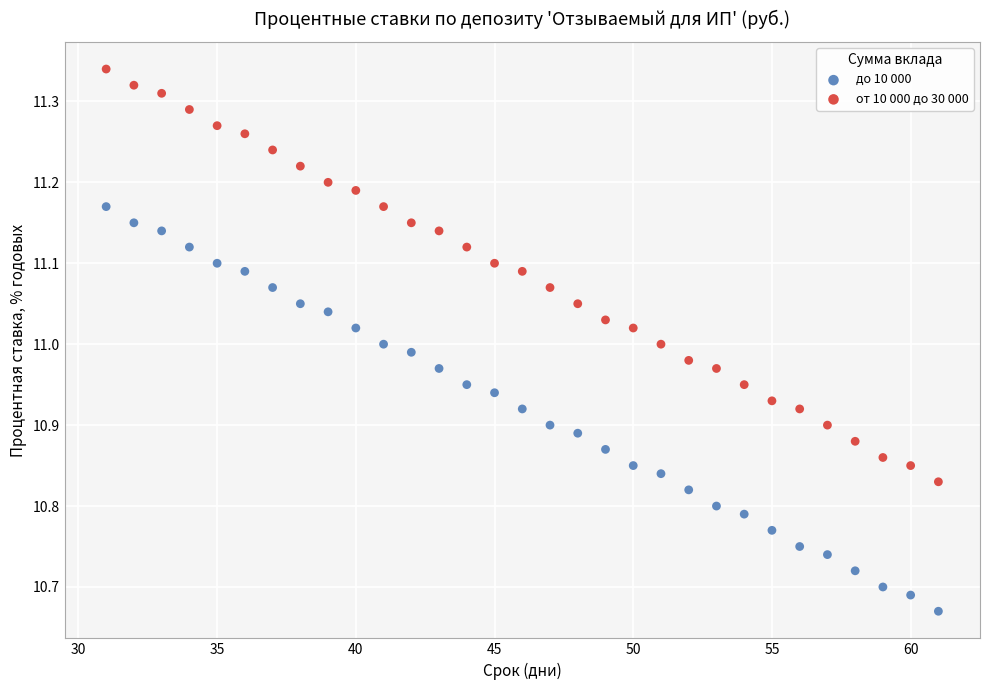

Which series contains the highest Y value?

от 10 000 до 30 000